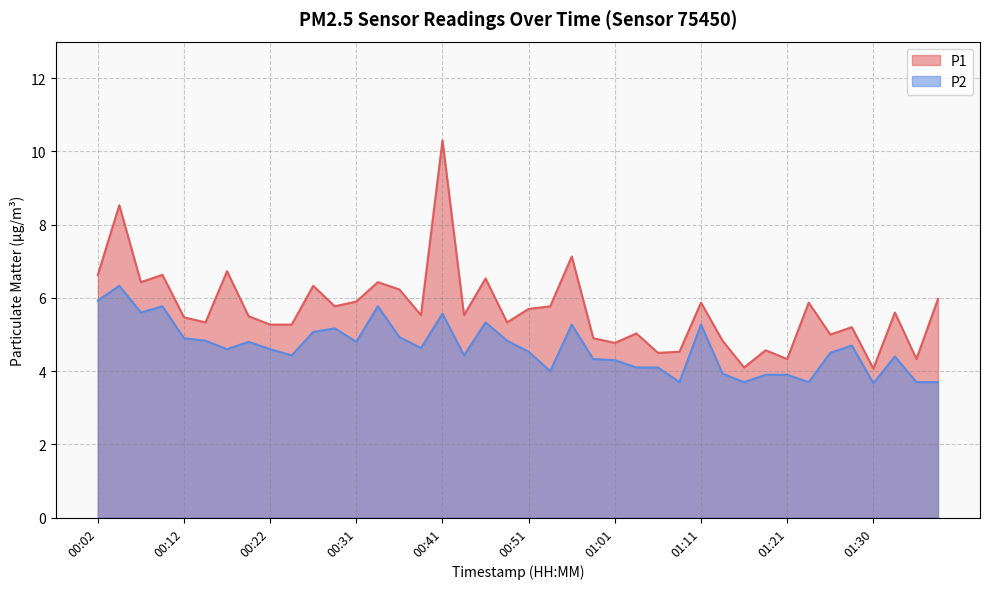

Reading left to right, transcribe all the data shown in this chart.

P1: 6.6	8.5	6.4	6.6	5.5	5.3	6.7	5.5	5.3	5.3	6.3	5.8	5.9	6.4	6.2	5.5	10.3	5.5	6.5	5.3	5.7	5.8	7.1	4.9	4.8	5.0	4.5	4.5	5.9	4.8	4.1	4.6	4.3	5.9	5.0	5.2	4.1	5.6	4.3	6.0
P2: 5.9	6.3	5.6	5.8	4.9	4.8	4.6	4.8	4.6	4.4	5.1	5.2	4.8	5.8	4.9	4.6	5.6	4.4	5.3	4.8	4.5	4.0	5.3	4.3	4.3	4.1	4.1	3.7	5.3	3.9	3.7	3.9	3.9	3.7	4.5	4.7	3.7	4.4	3.7	3.7